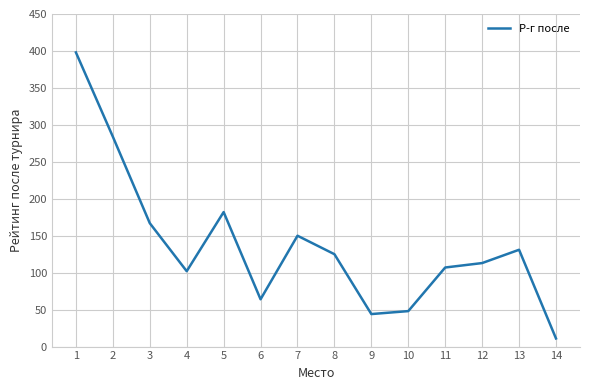

What is the difference between the maximum and minimum values?

387